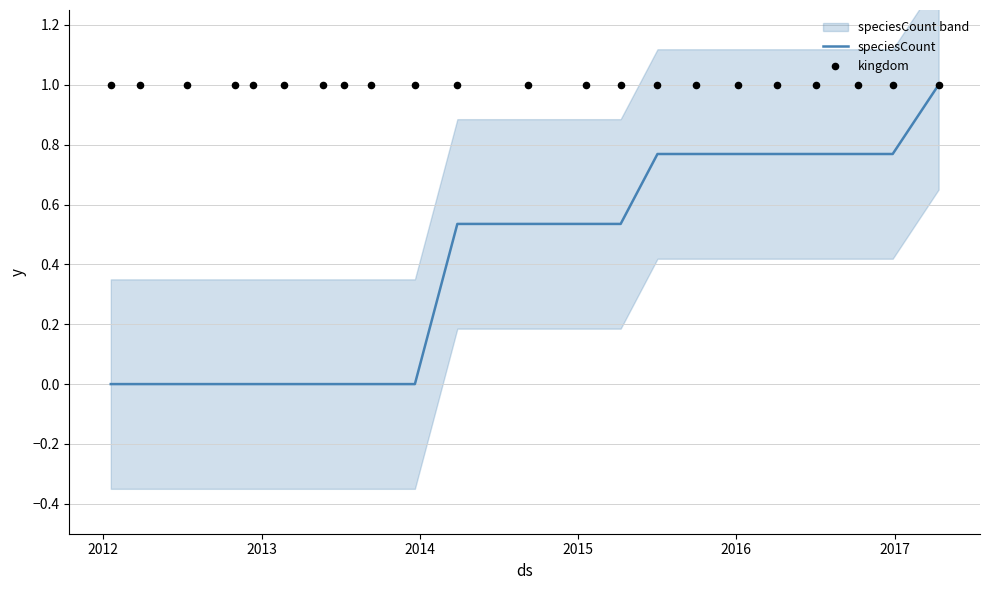

Which series has the largest total across all categories?

kingdom